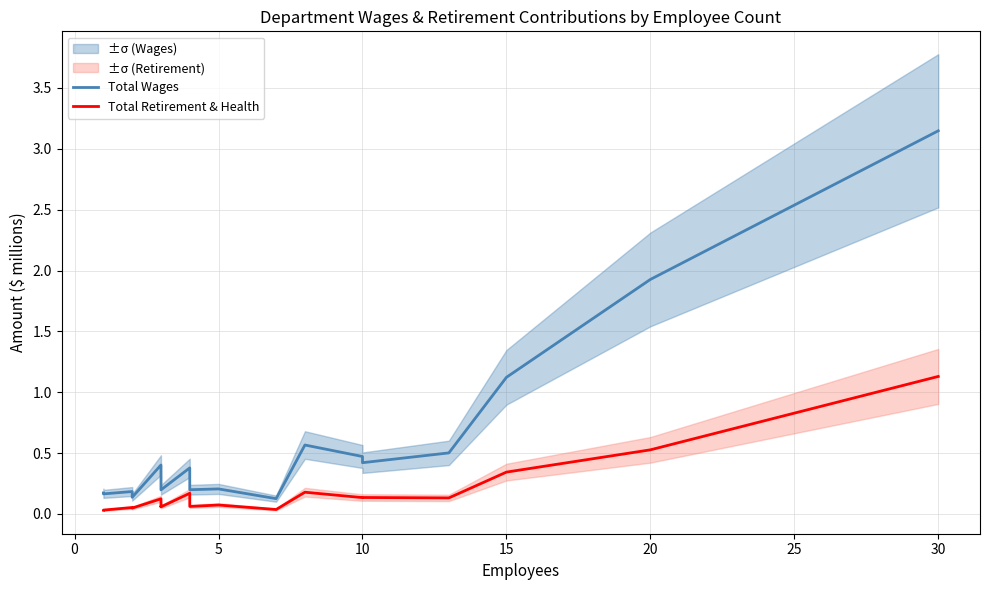

True or false: Total Retirement & Health and Total Wages intersect in this chart.

False